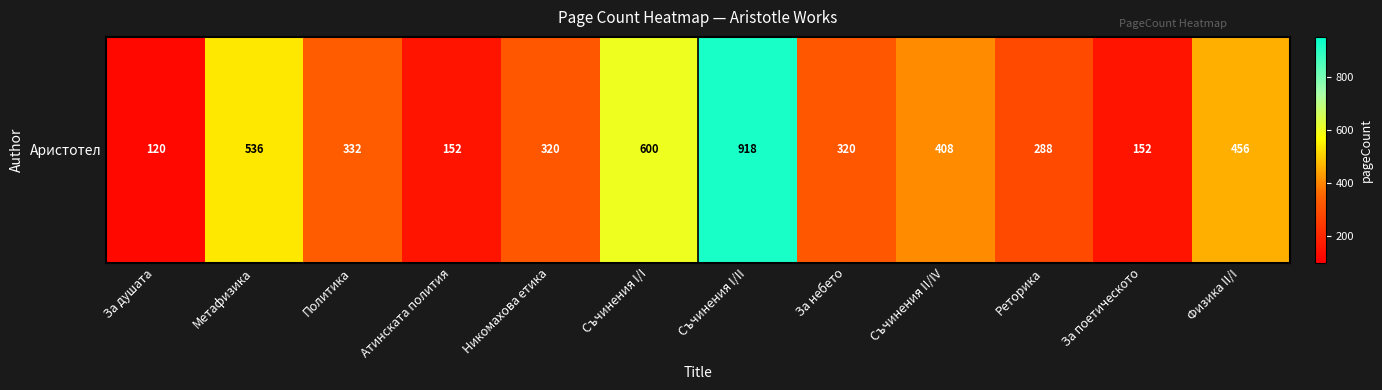

What is the ratio of the value at Атинската полития to the value at Метафизика?

0.3